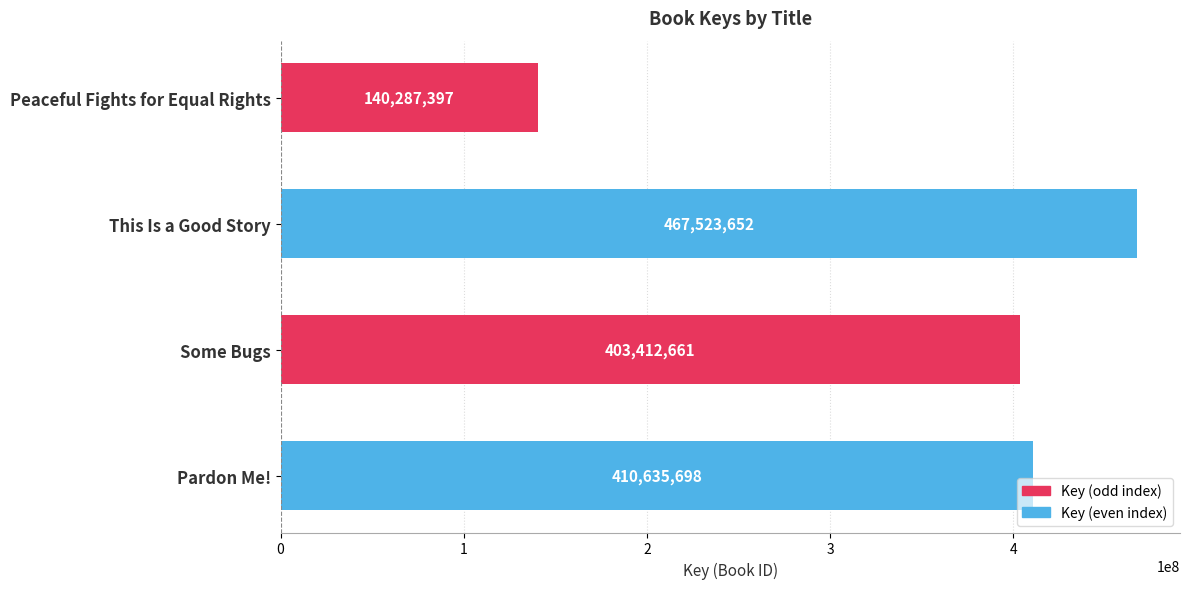

Reading top to bottom, transcribe all the data shown in this chart.

Peaceful Fights for Equal Rights=140287397	This Is a Good Story=467523652	Some Bugs=403412661	Pardon Me!=410635698